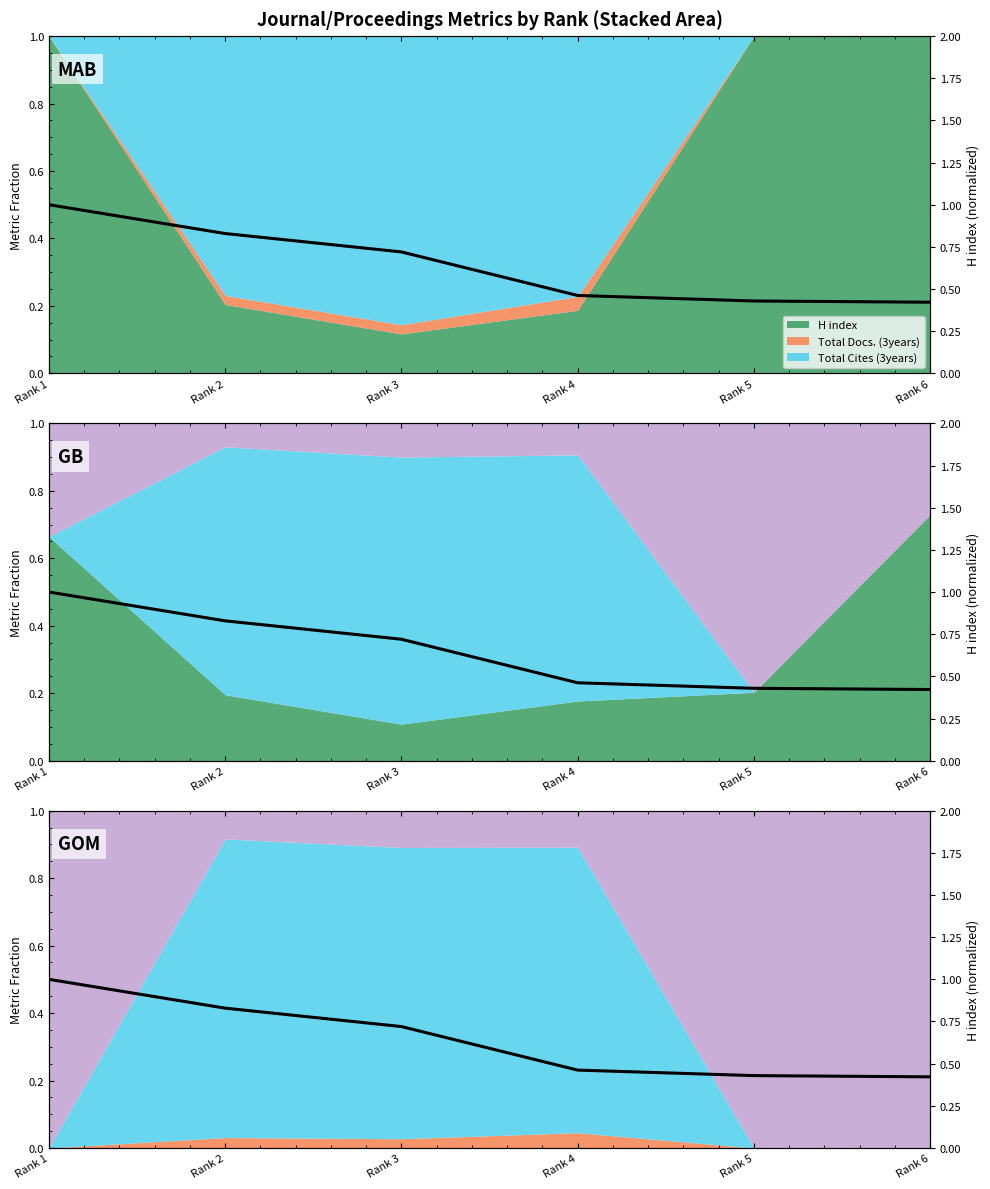

How many lines are shown in the chart?

1